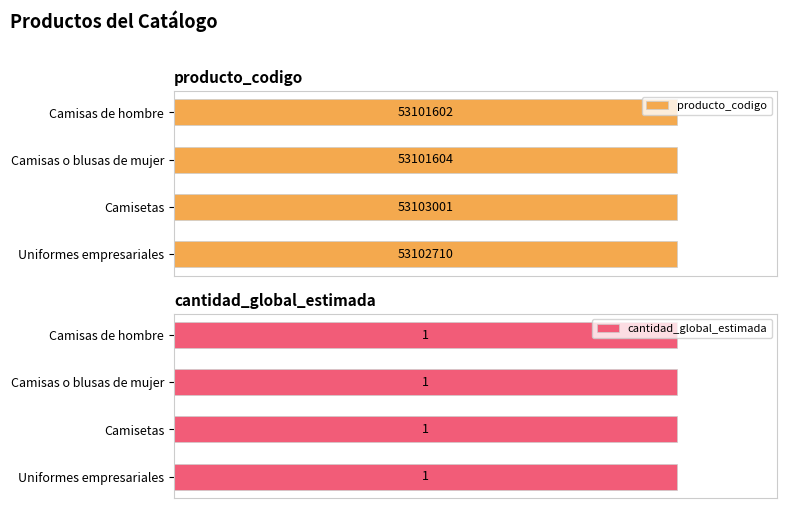

What are all the series names shown in the legend?

producto_codigo, cantidad_global_estimada